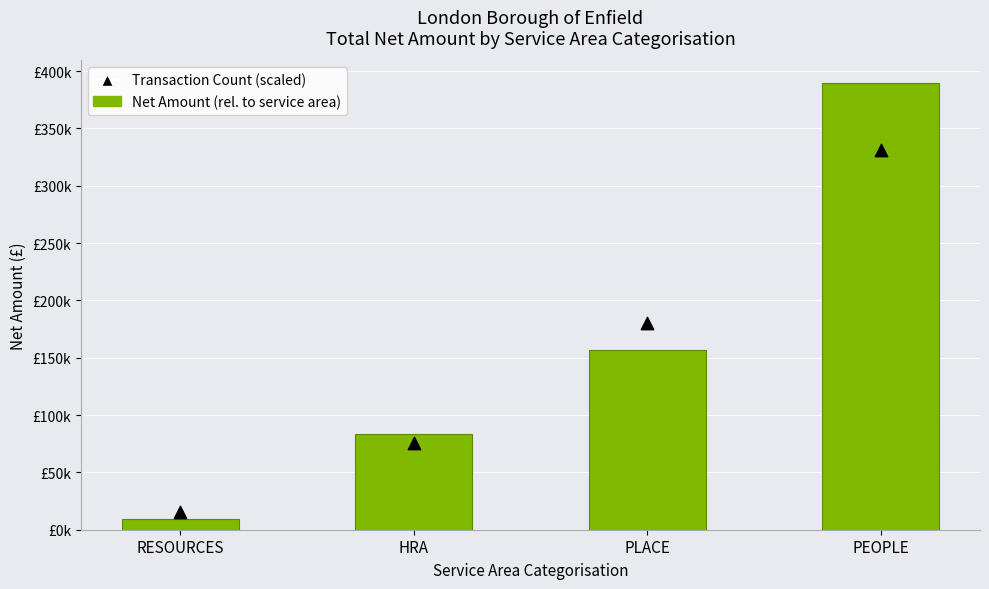

Which series contains the highest Y value?

Net Amount (£) by Service Area